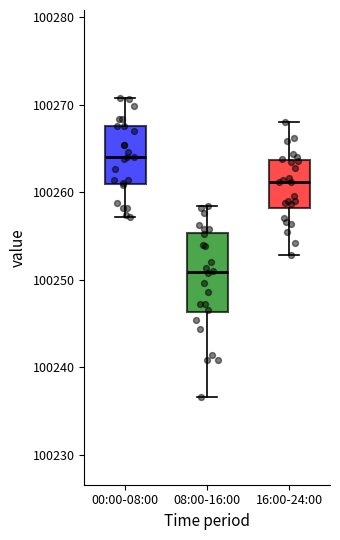

Reading left to right, transcribe this box plot: for each box, give where its median line is, the range the box spans, and where its two whiskers end, as read against the y-axis. The values are not printed on the chart, so give them approximately, as read against the axis.

00:00-08:00: median 100264, box 100261 to 100268, whiskers 100257 to 100271
08:00-16:00: median 100251, box 100246 to 100255, whiskers 100237 to 100258
16:00-24:00: median 100261, box 100258 to 100264, whiskers 100253 to 100268